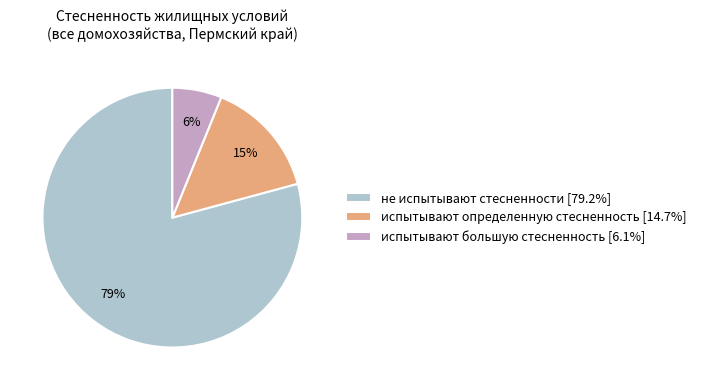

To the nearest percent, what is the average slice percentage?

33%